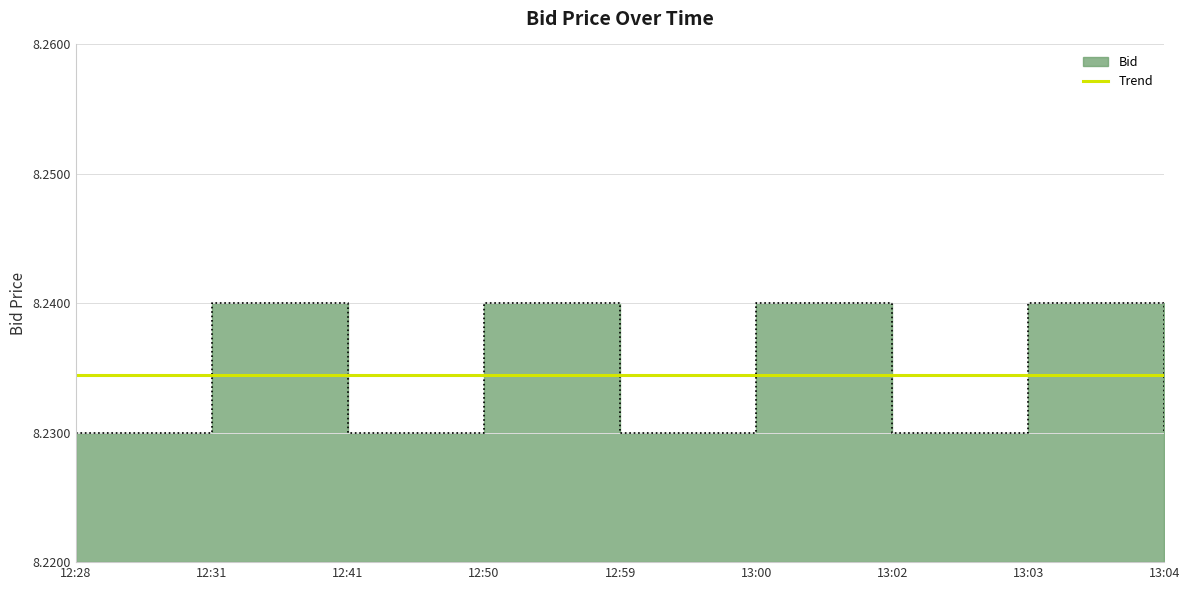

Approximately how many times larger is the value at 12:59 compared to 12:31?

1.0